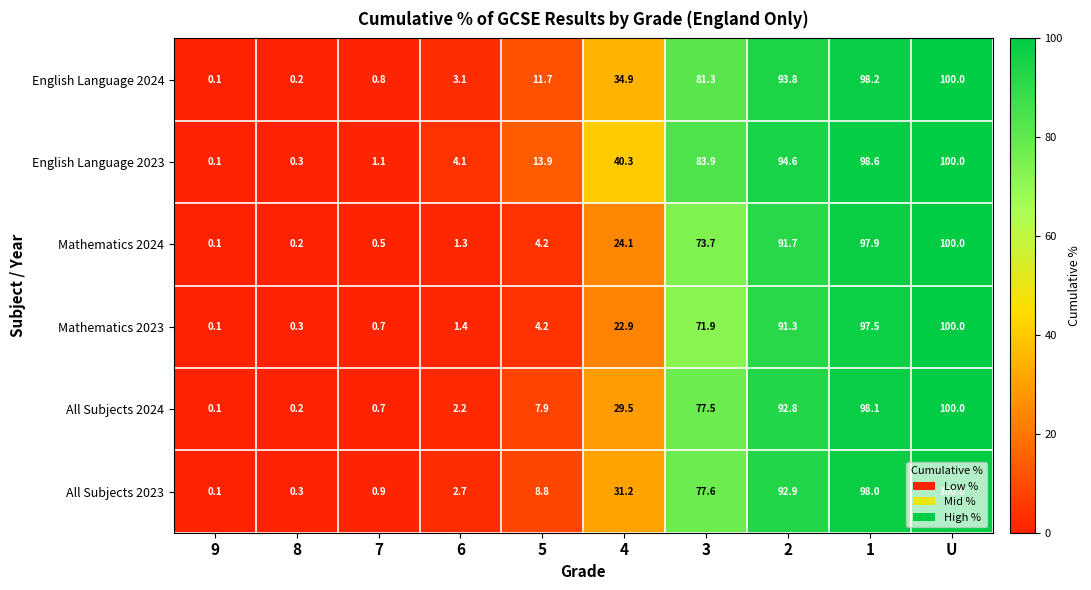

What is the sum of the All Subjects 2023 values at 6 and 3?

80.3